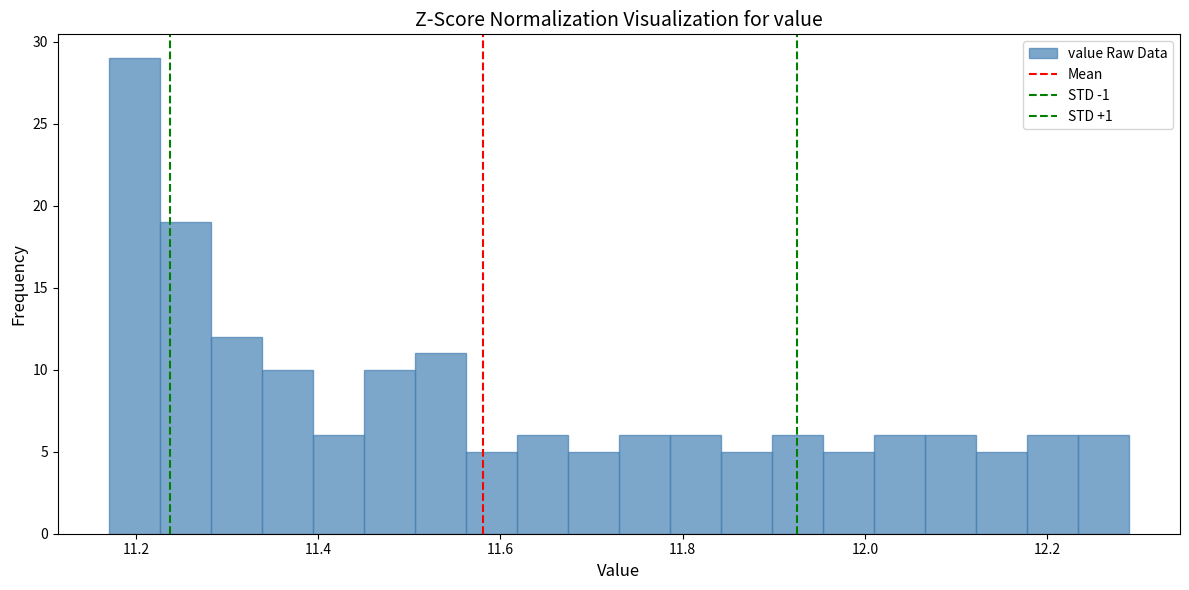

Around what value on the x-axis is the tallest bar? Give the approximate position of its centre, as read against the axis.

11.20